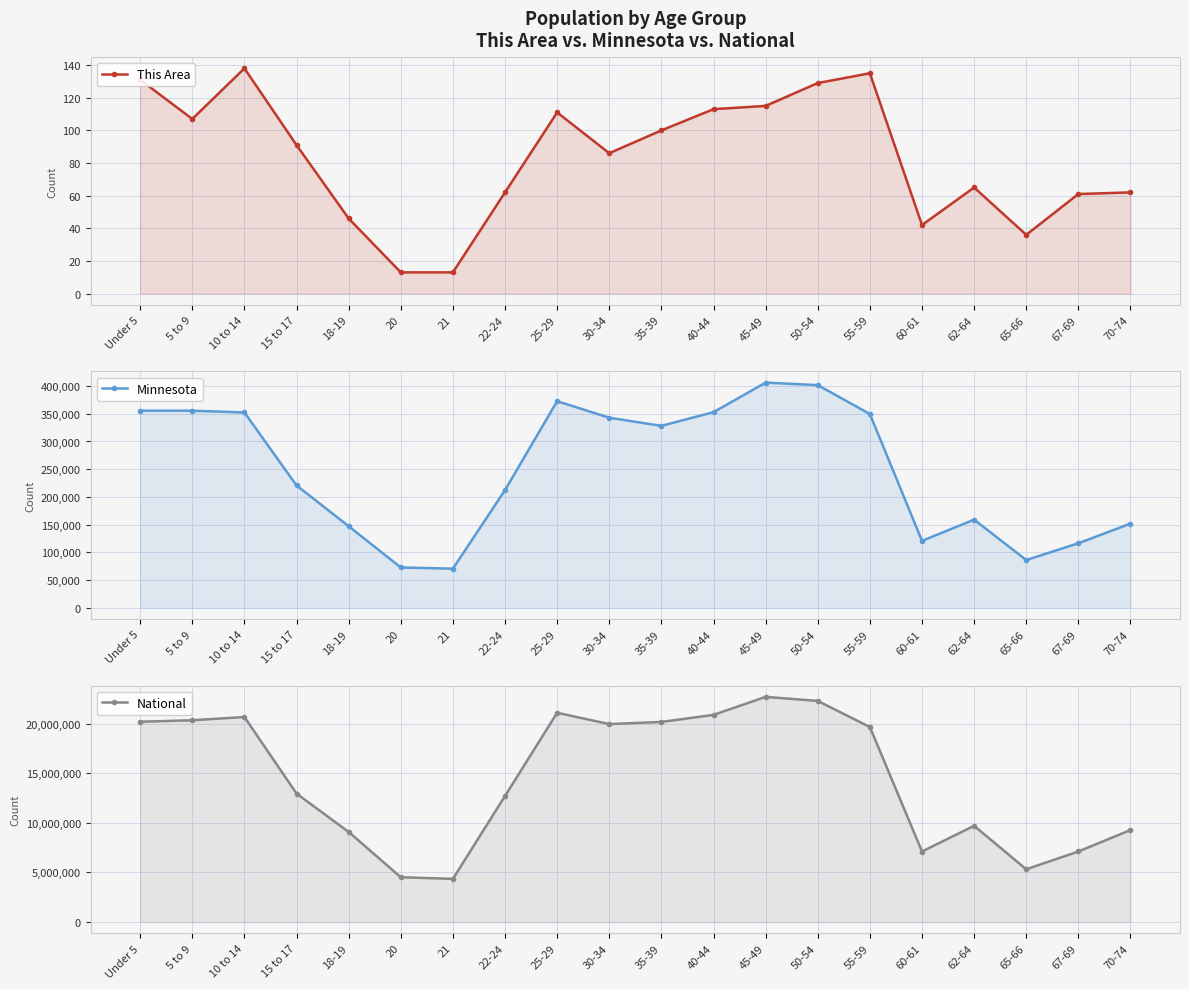

Does the chart display data point markers on the line(s)?

Yes